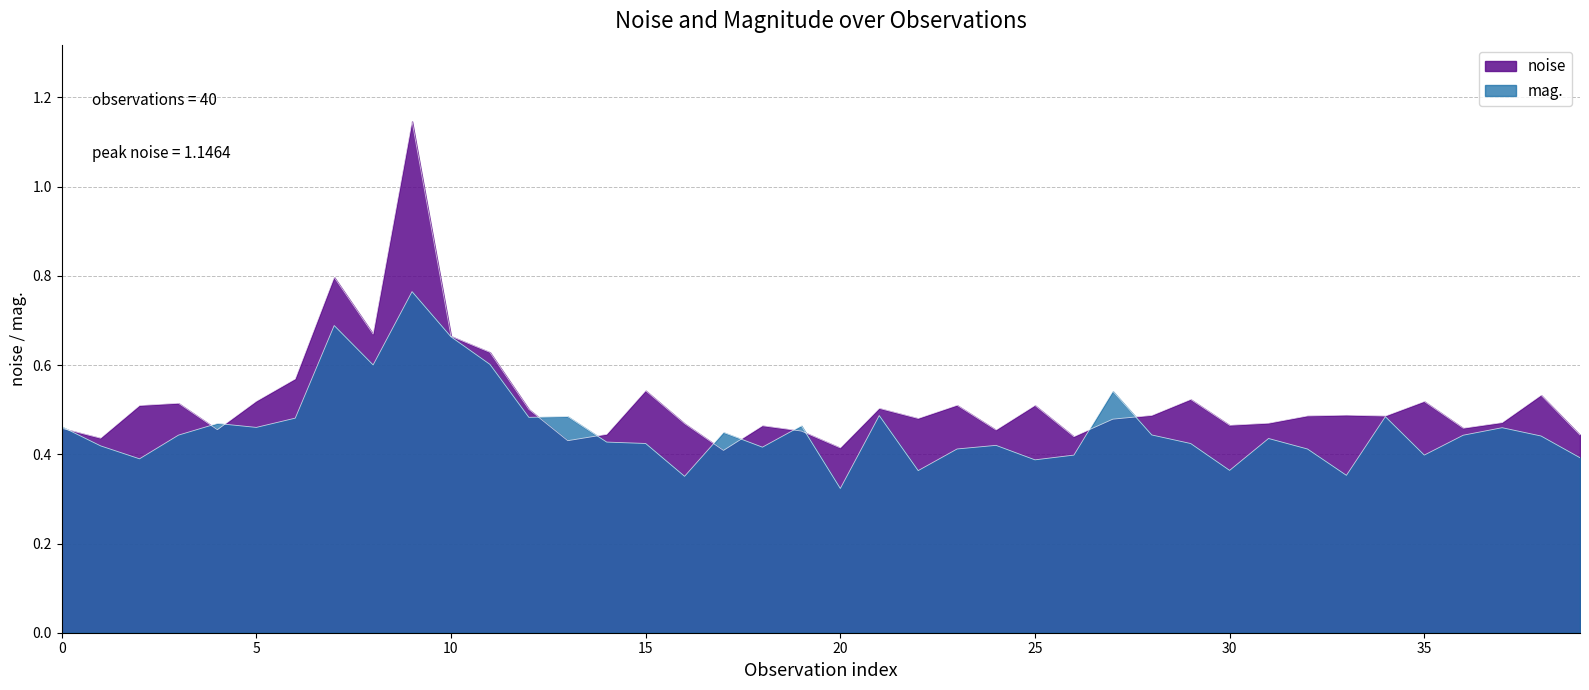

How many lines are shown in the chart?

2